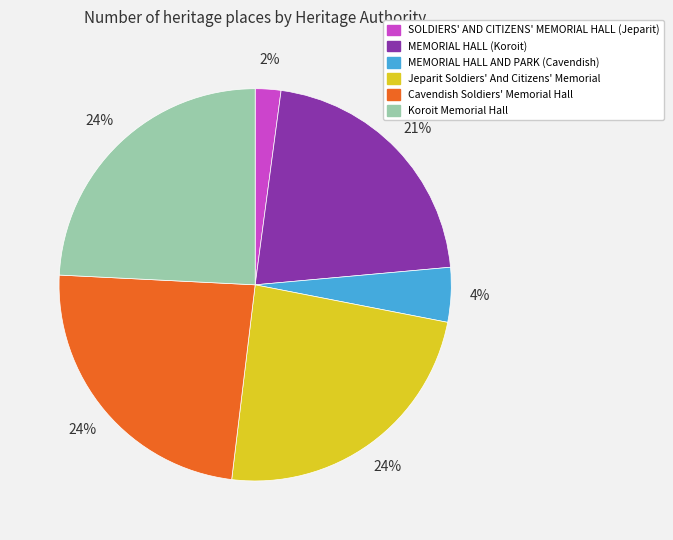

Approximately how many times larger is the value at MEMORIAL HALL (Koroit) compared to Cavendish Soldiers' Memorial Hall?

0.9